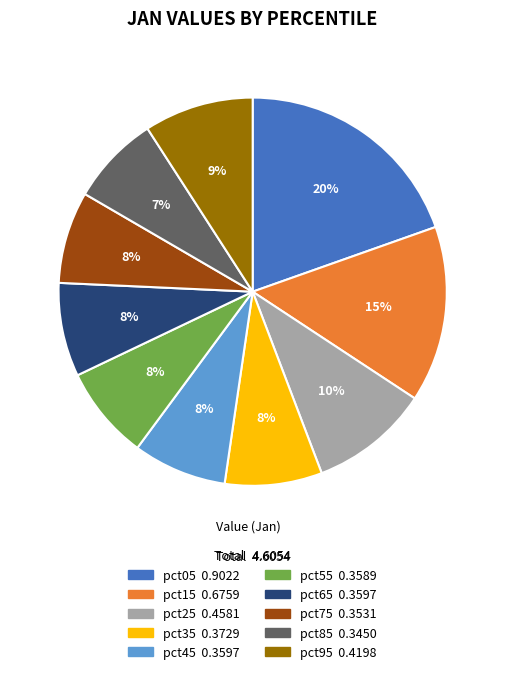

Between pct55 and pct95, which is larger?

pct95